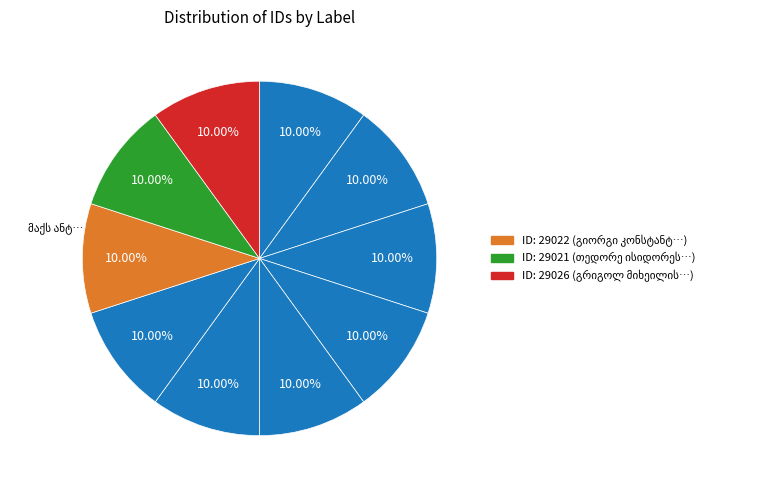

How many segments does this pie chart have?

10